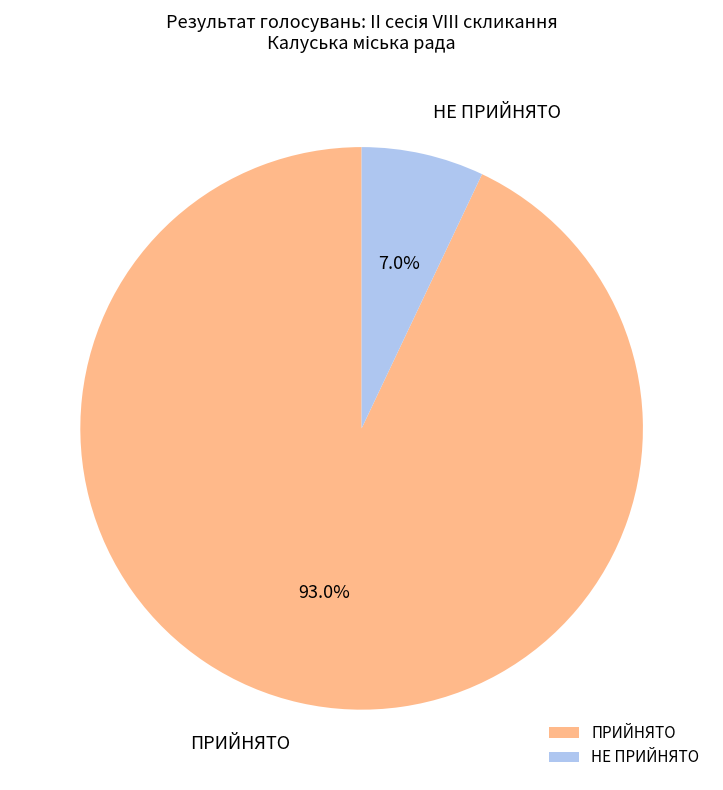

How many slices are in this pie chart?

2